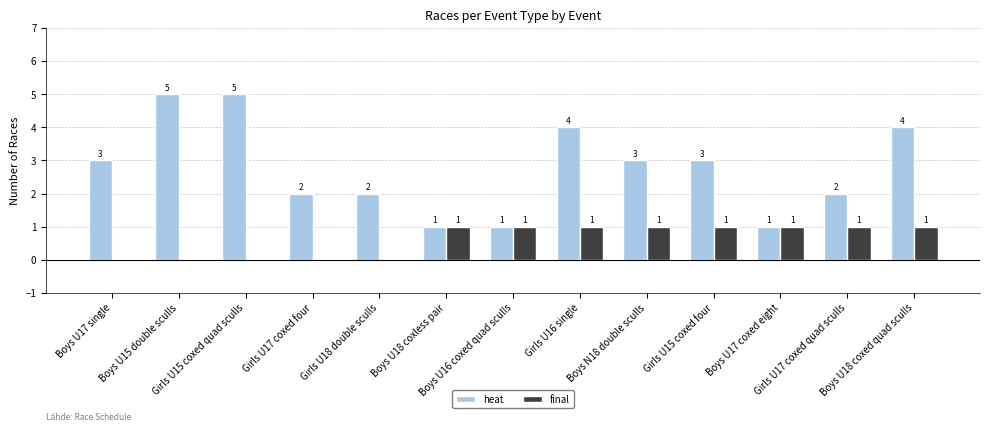

Which series has the largest total across all categories?

heat